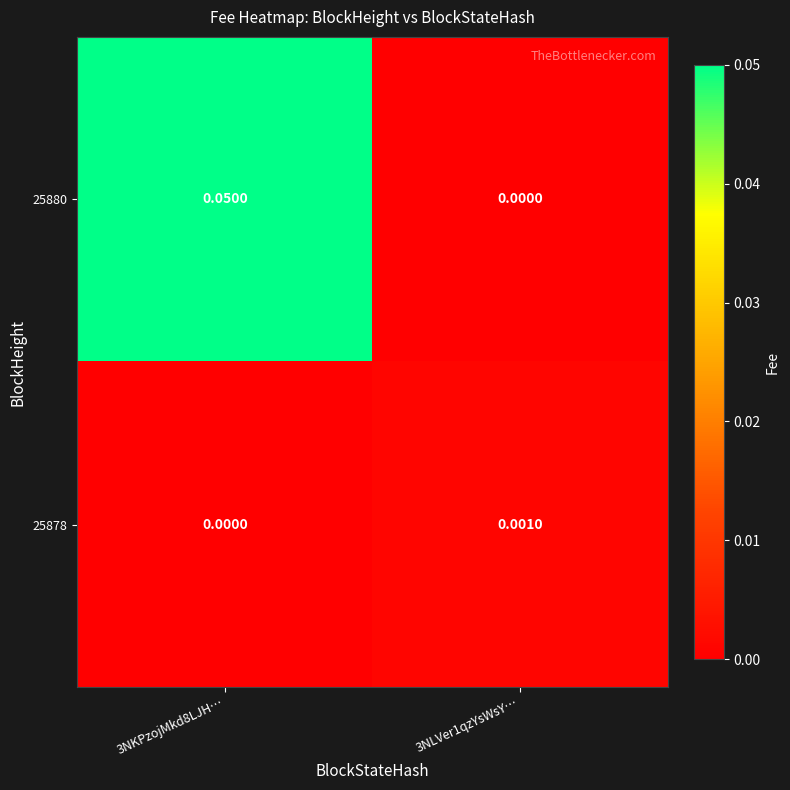

Is the value of 25878 at 3NKPzojMkd8LJH… greater than the value of 25880 at 3NKPzojMkd8LJH…?

No